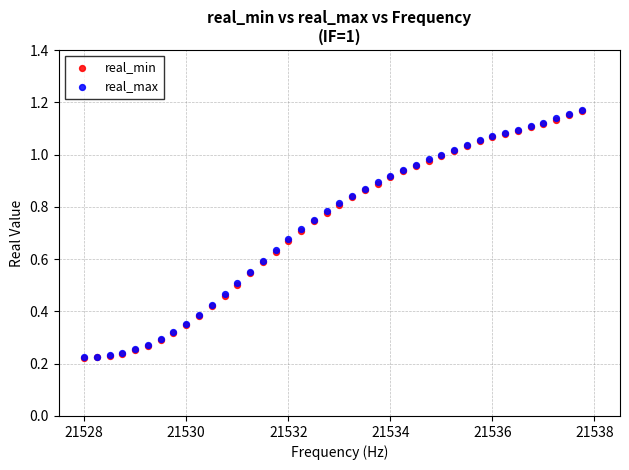

What are all the series names shown in the legend?

real_min, real_max